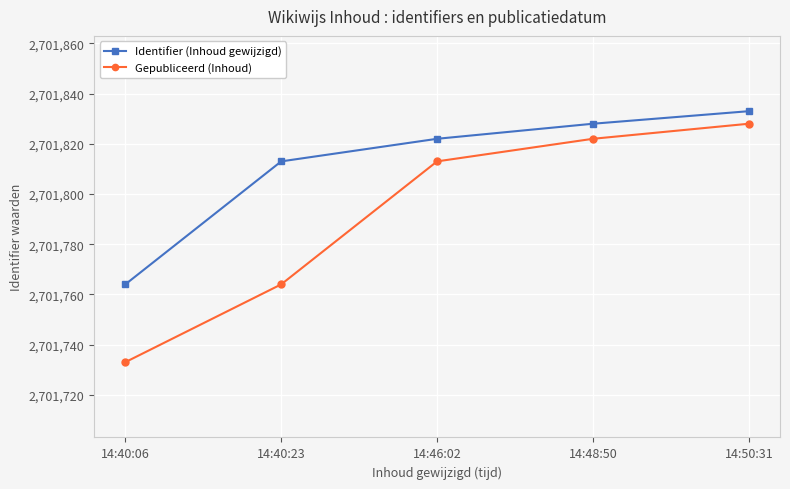

Which series has the largest total across all categories?

Identifier (Inhoud gewijzigd)